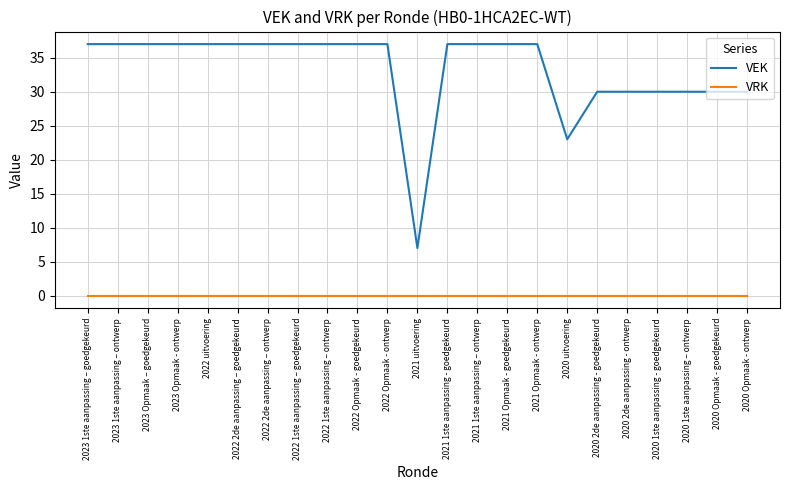

Does the chart display data point markers on the line(s)?

No